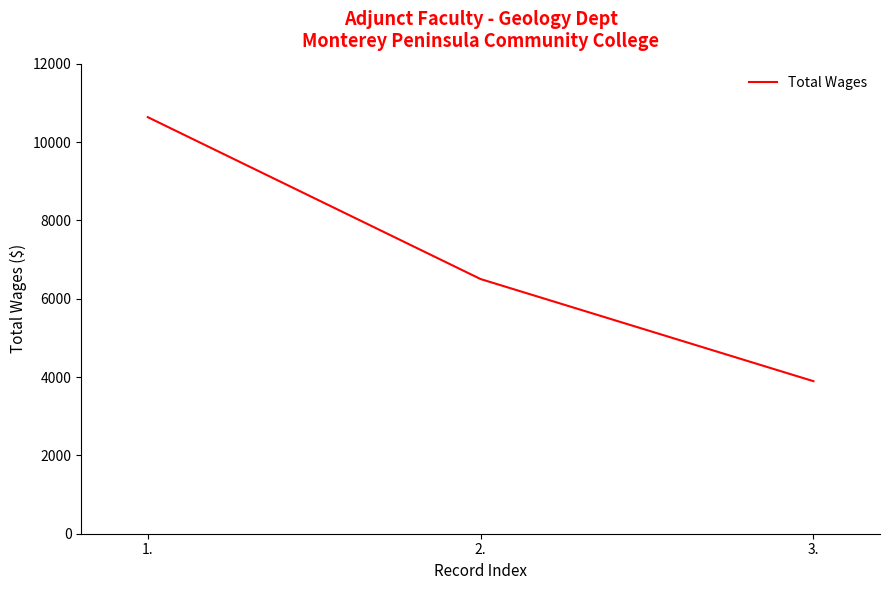

Which has a higher value, 2. or 3.?

2.